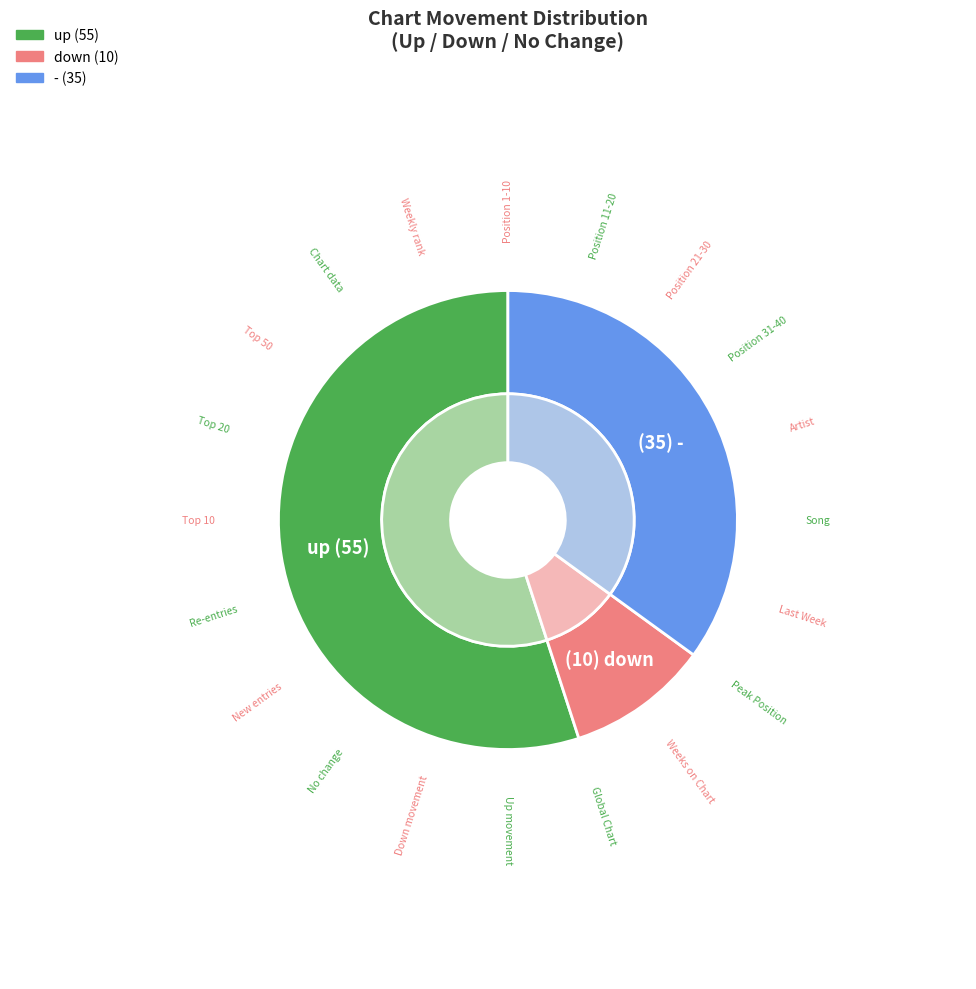

Rank the categories by value from lowest to highest.

down, -, up